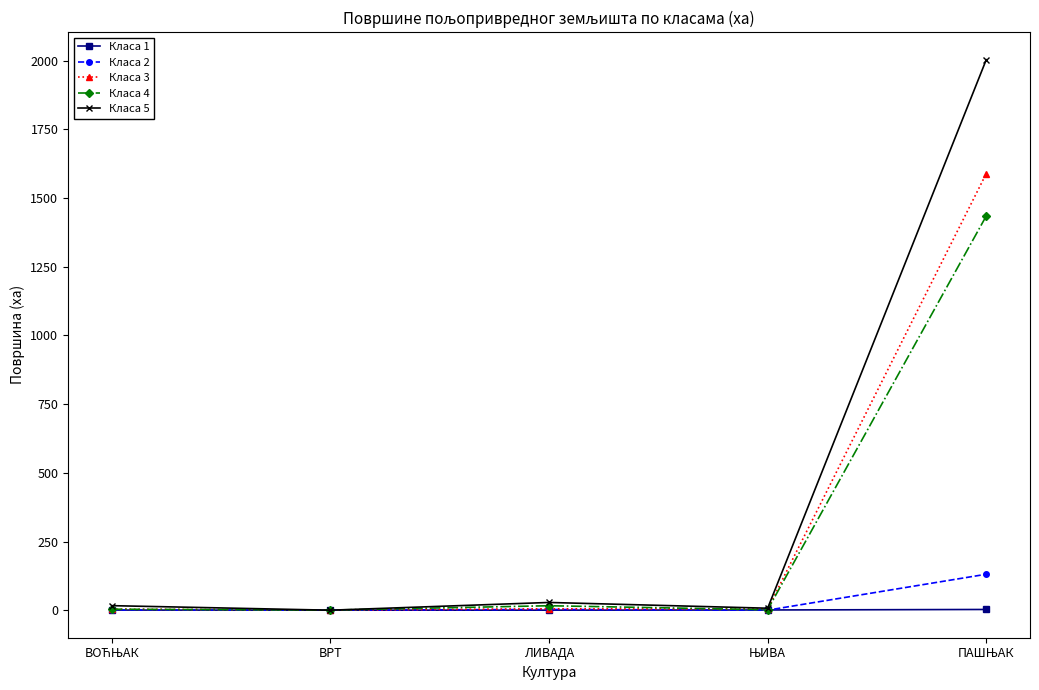

What is the greatest value displayed?

2003.9